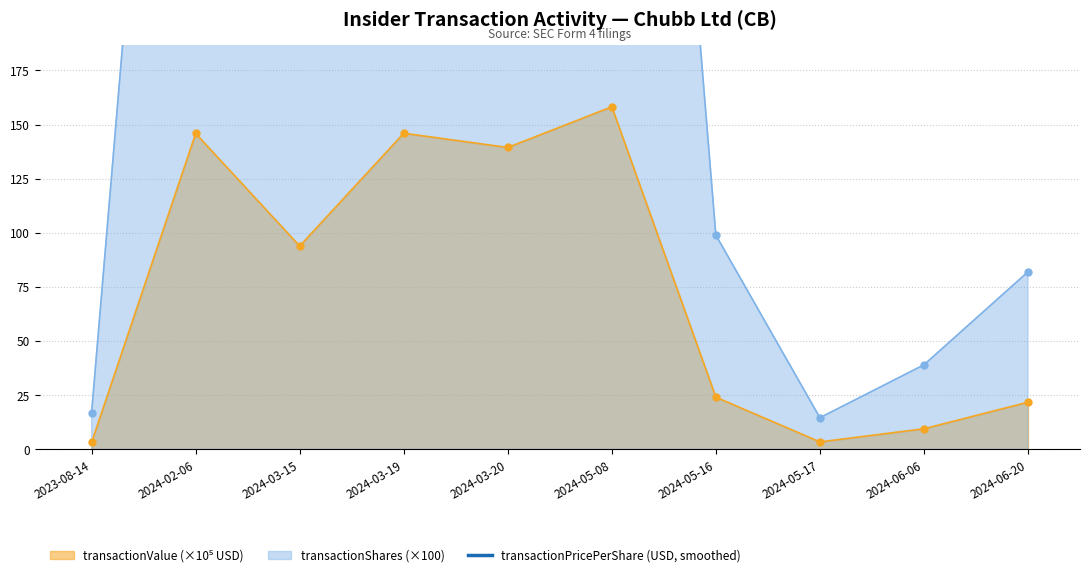

Which label corresponds to the largest value in the chart?

2024-06-20